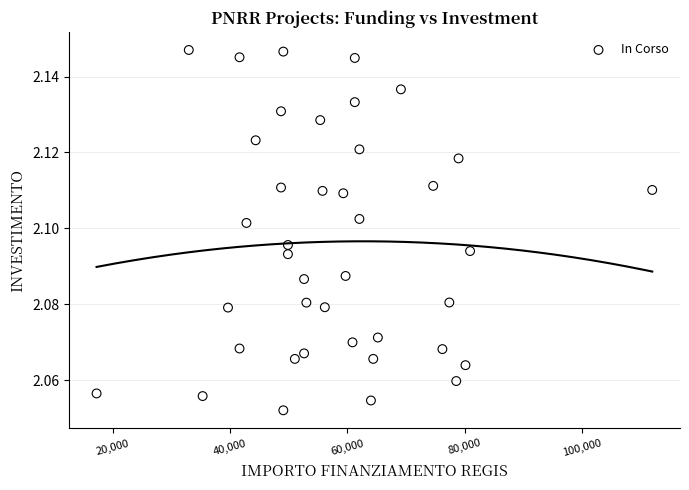

What is the range of X values (max minus min)?

94665.7